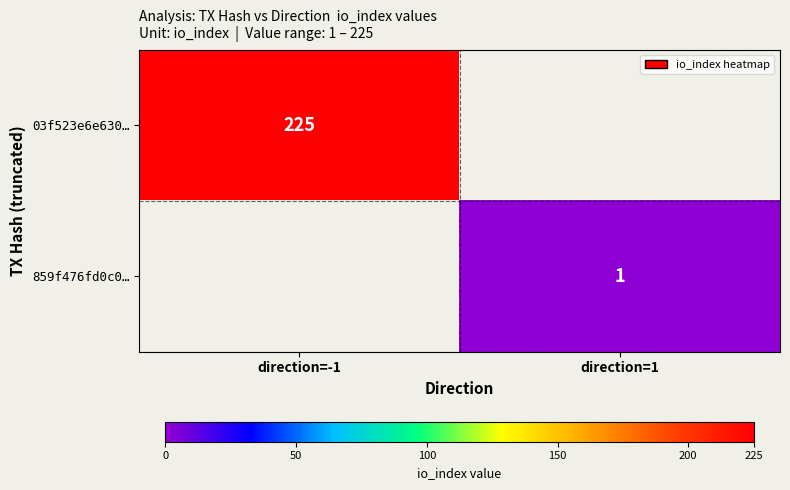

True or false: 03f523e6e630… has a value of 225 at direction=-1.

True